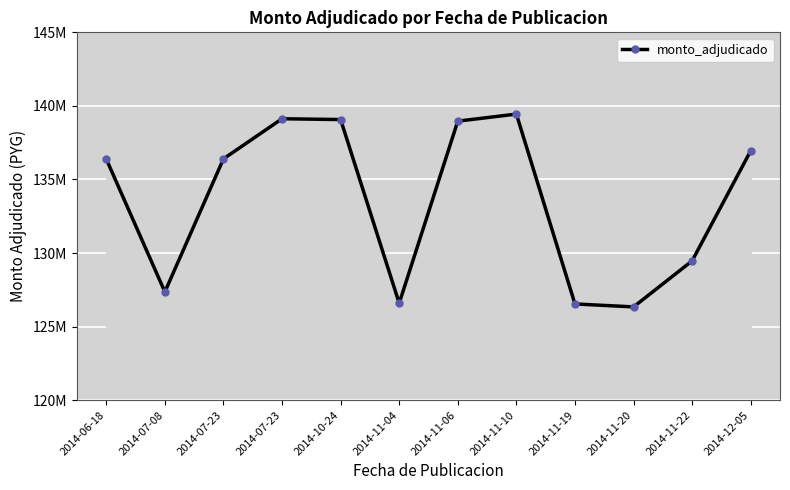

What is the ratio of the value at 2014-12-05 to the value at 2014-07-23?

1.0